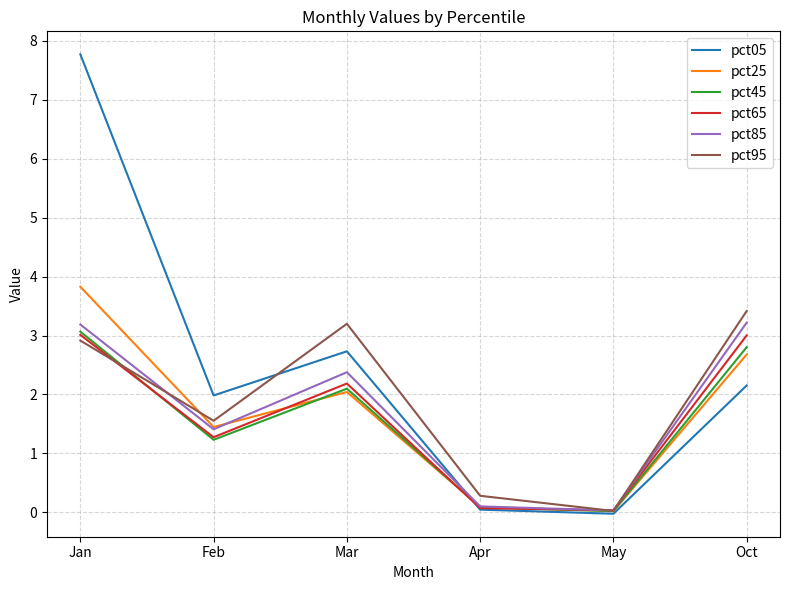

What is the difference between the highest and lowest values at Mar?

1.2